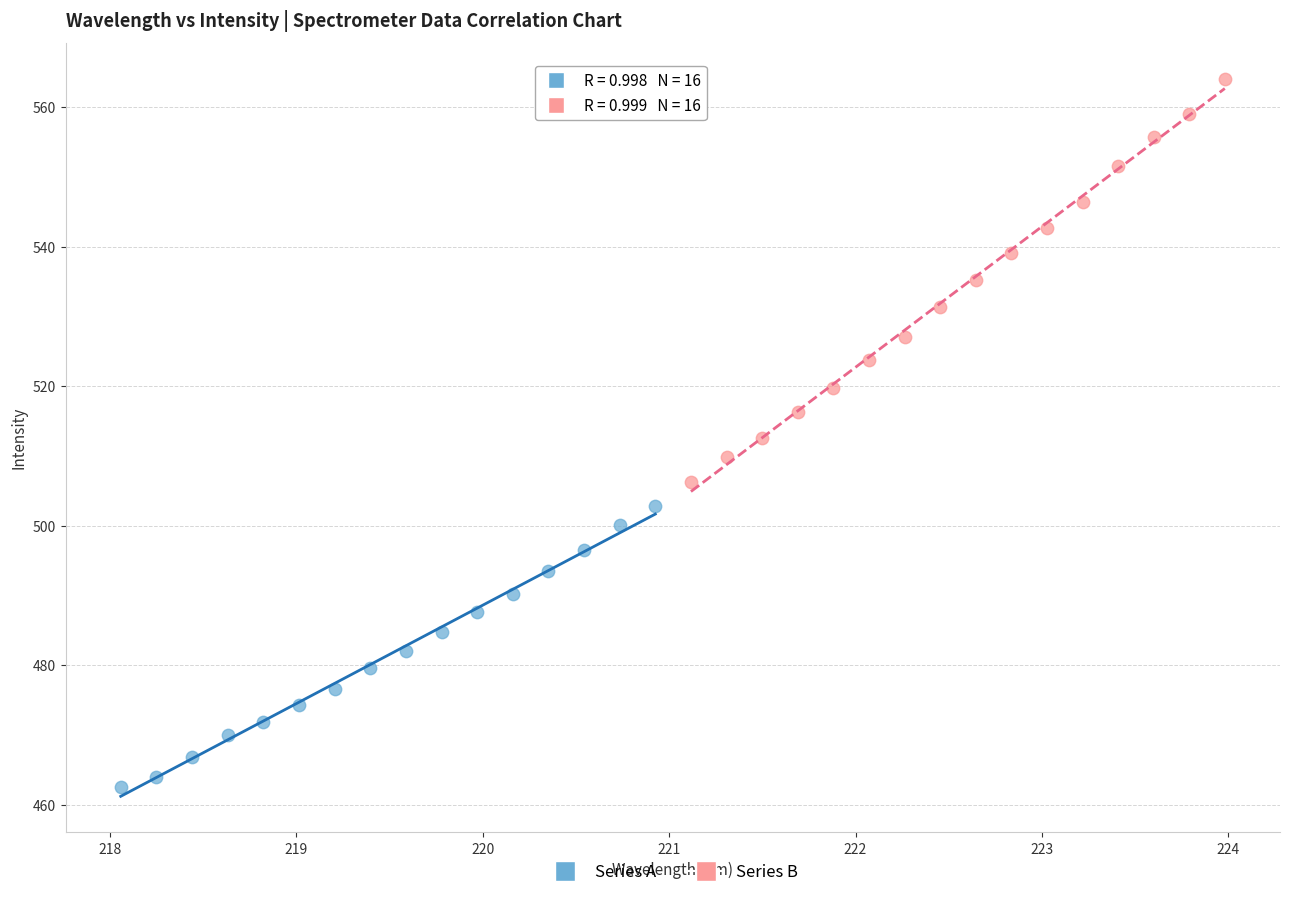

Which series reaches the maximum Y coordinate?

Series B